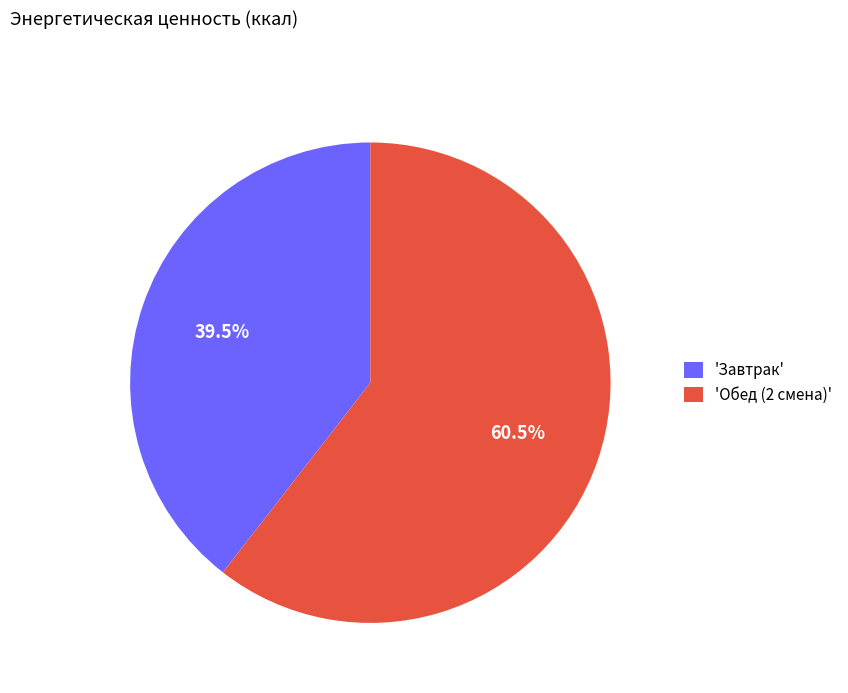

Approximately how many times larger is the value at 'Обед (2 смена)' compared to 'Завтрак'?

1.5